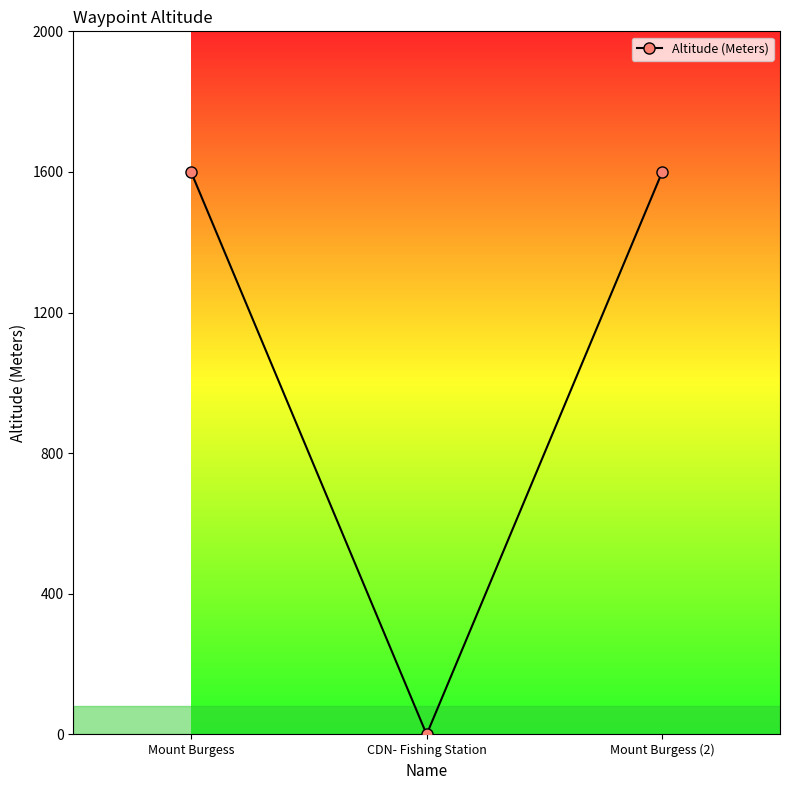

What is the label of the 1st point from the left?

Mount Burgess